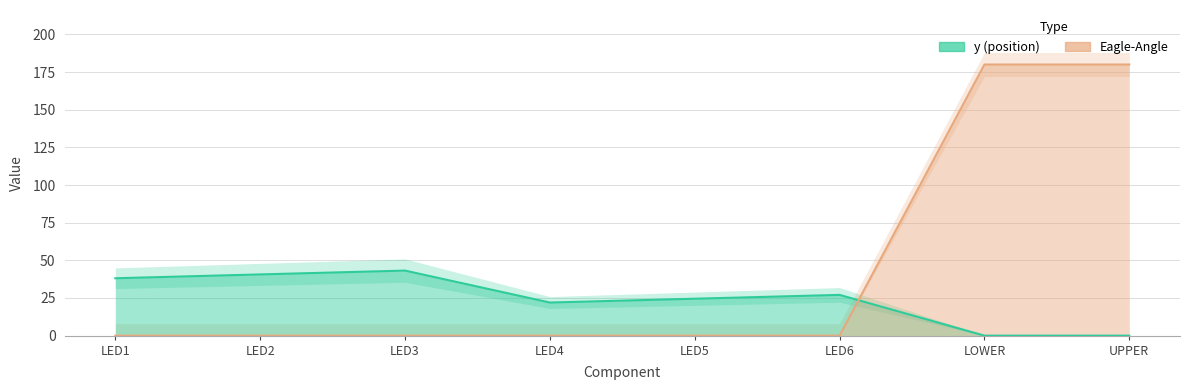

How many intersections are there between y and Eagle-Angle?

1